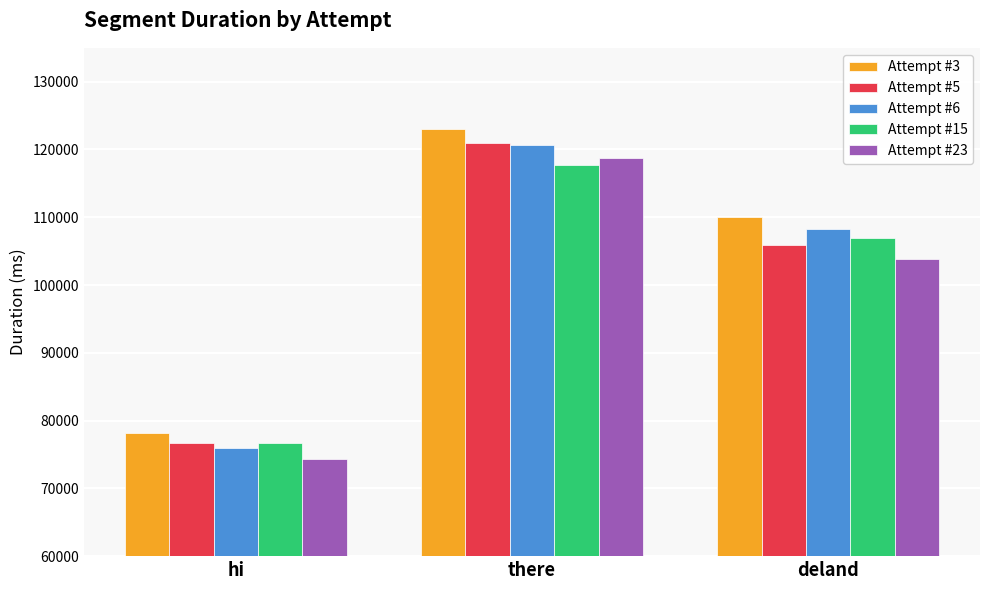

Which series has the largest total across all categories?

Attempt #3